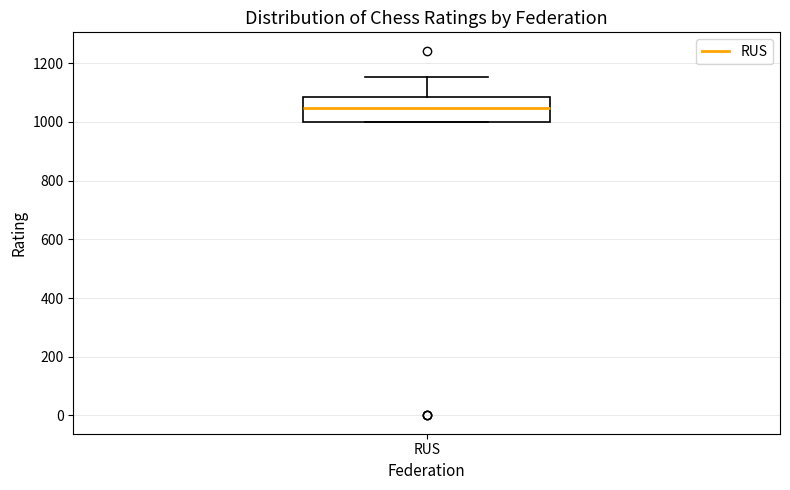

Where does the upper whisker of the box for RUS end on the y-axis? The values are not printed on the chart, so give them approximately, as read against the axis.

1160